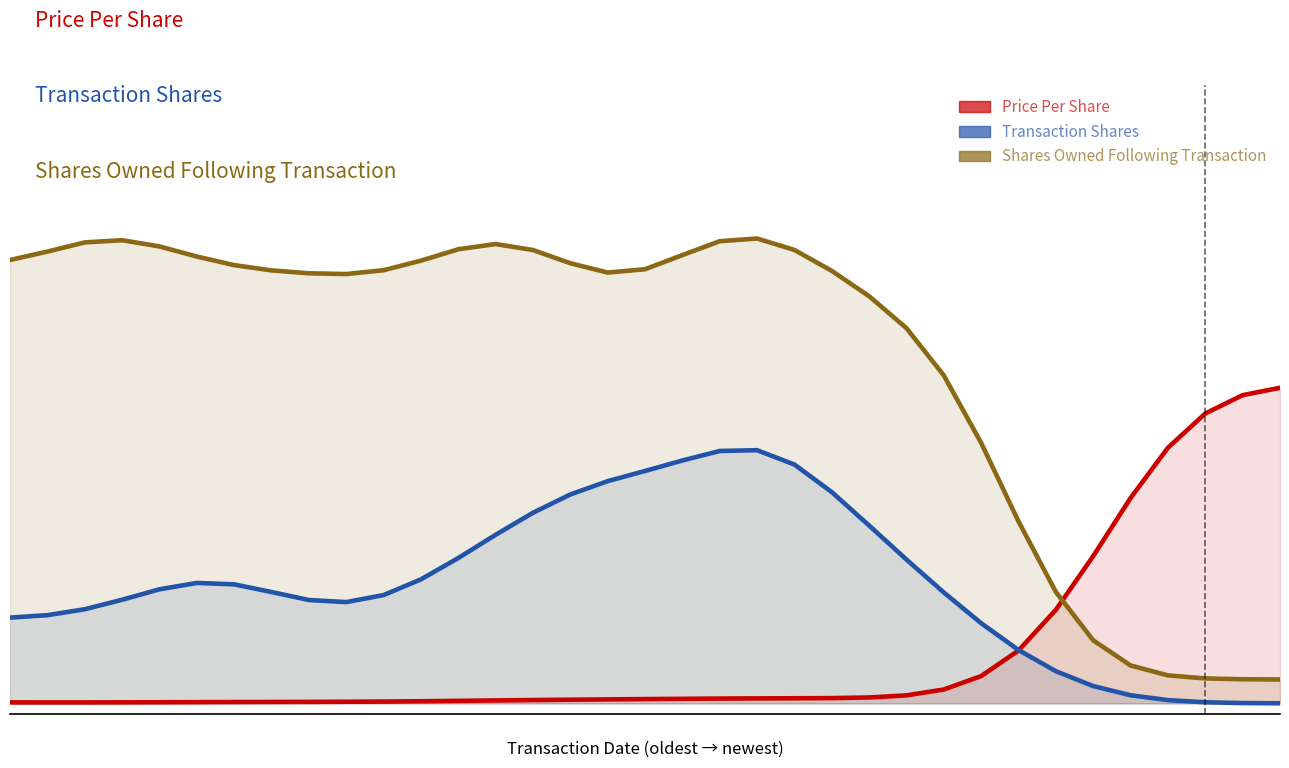

What is the spread (max minus min) of values at 0?

0.8